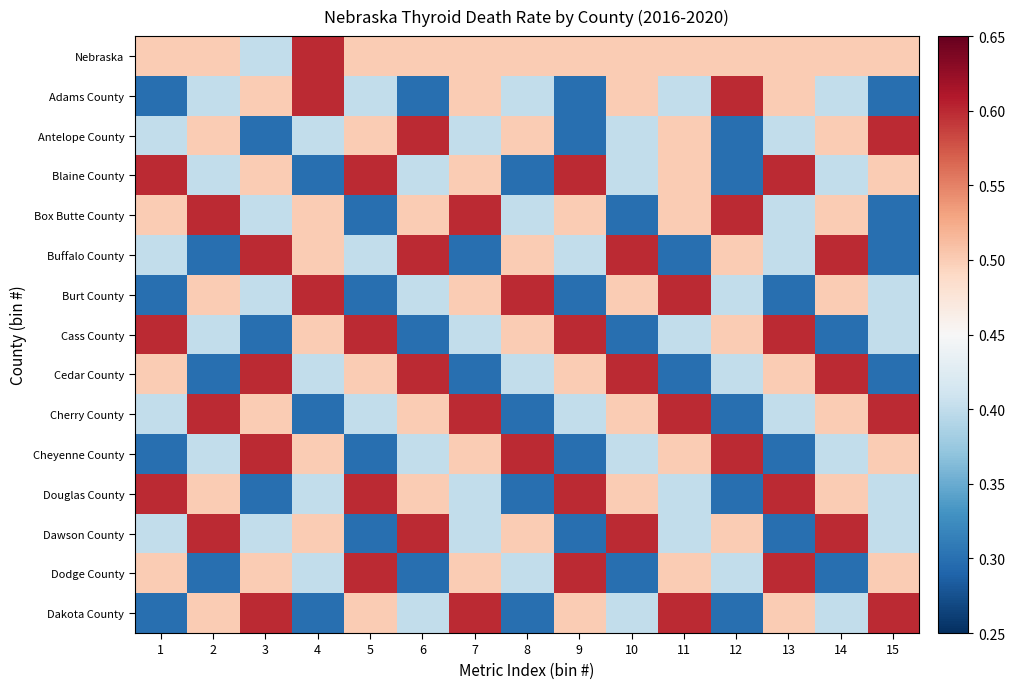

At 15, list the series in order from largest to smallest.

Antelope County, Cherry County, Dakota County, Nebraska, Blaine County, Cheyenne County, Dodge County, Burt County, Cass County, Douglas County, Dawson County, Adams County, Box Butte County, Buffalo County, Cedar County